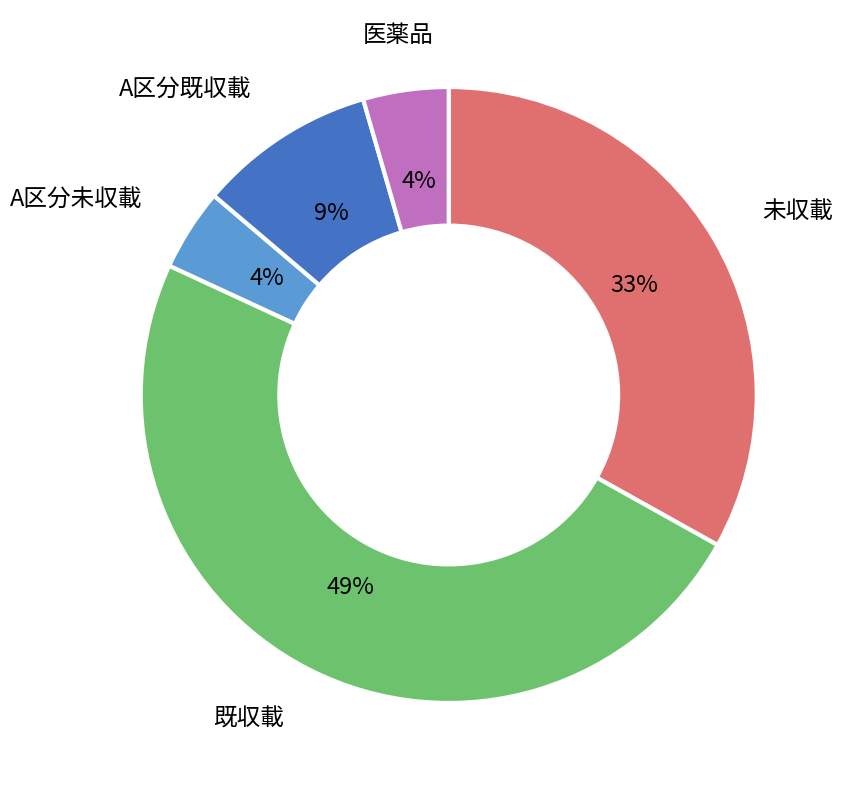

To the nearest percent, what is the average slice percentage?

20%